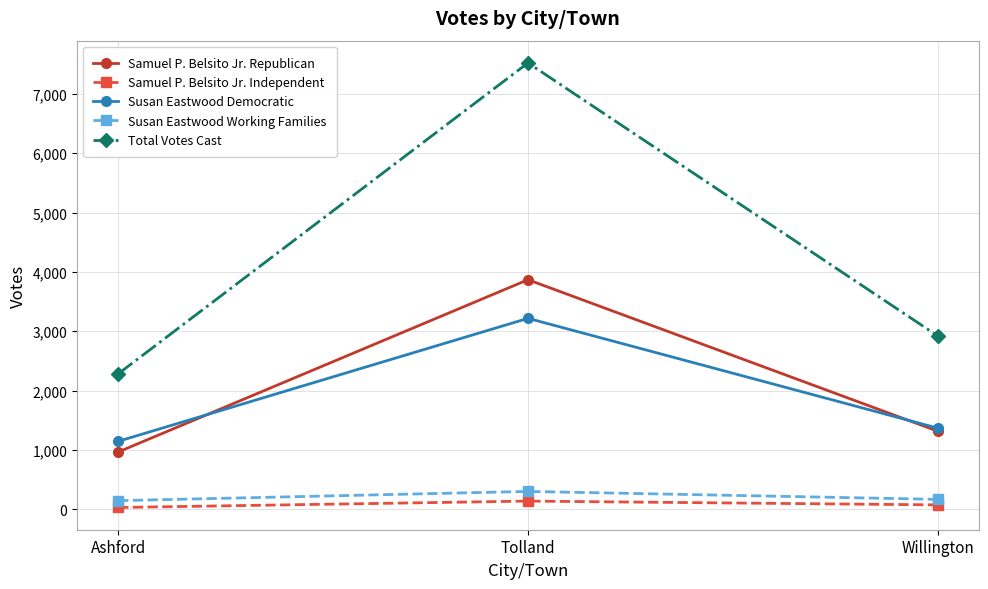

At which label is Samuel P. Belsito Jr. Republican closest to 2416?

Willington